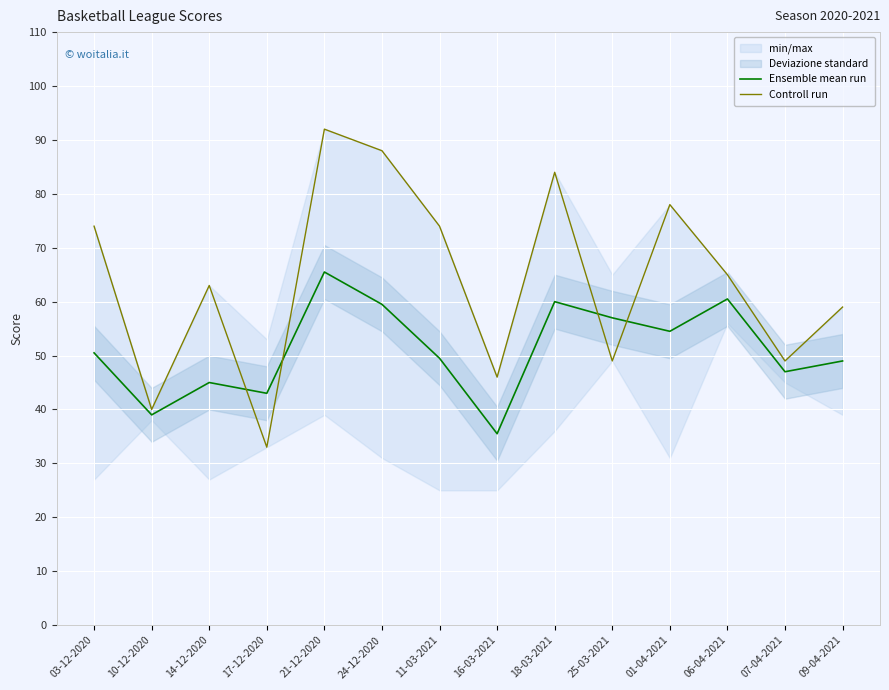

What is the label of the 13th point from the right?

10-12-2020